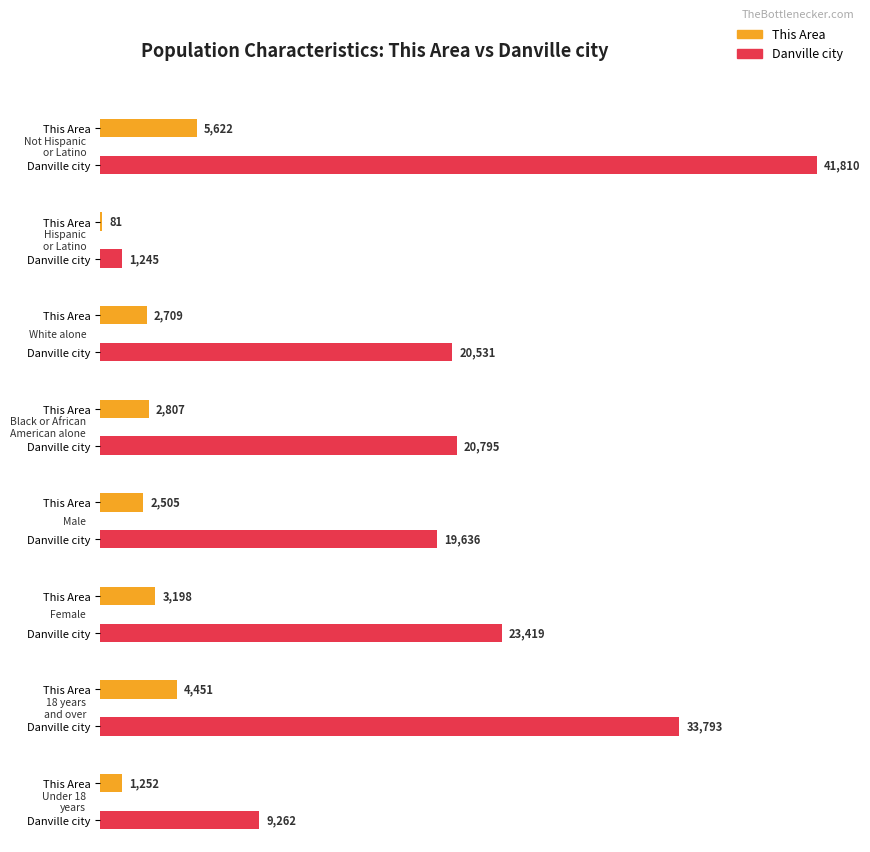

What position from the left is White alone?

3